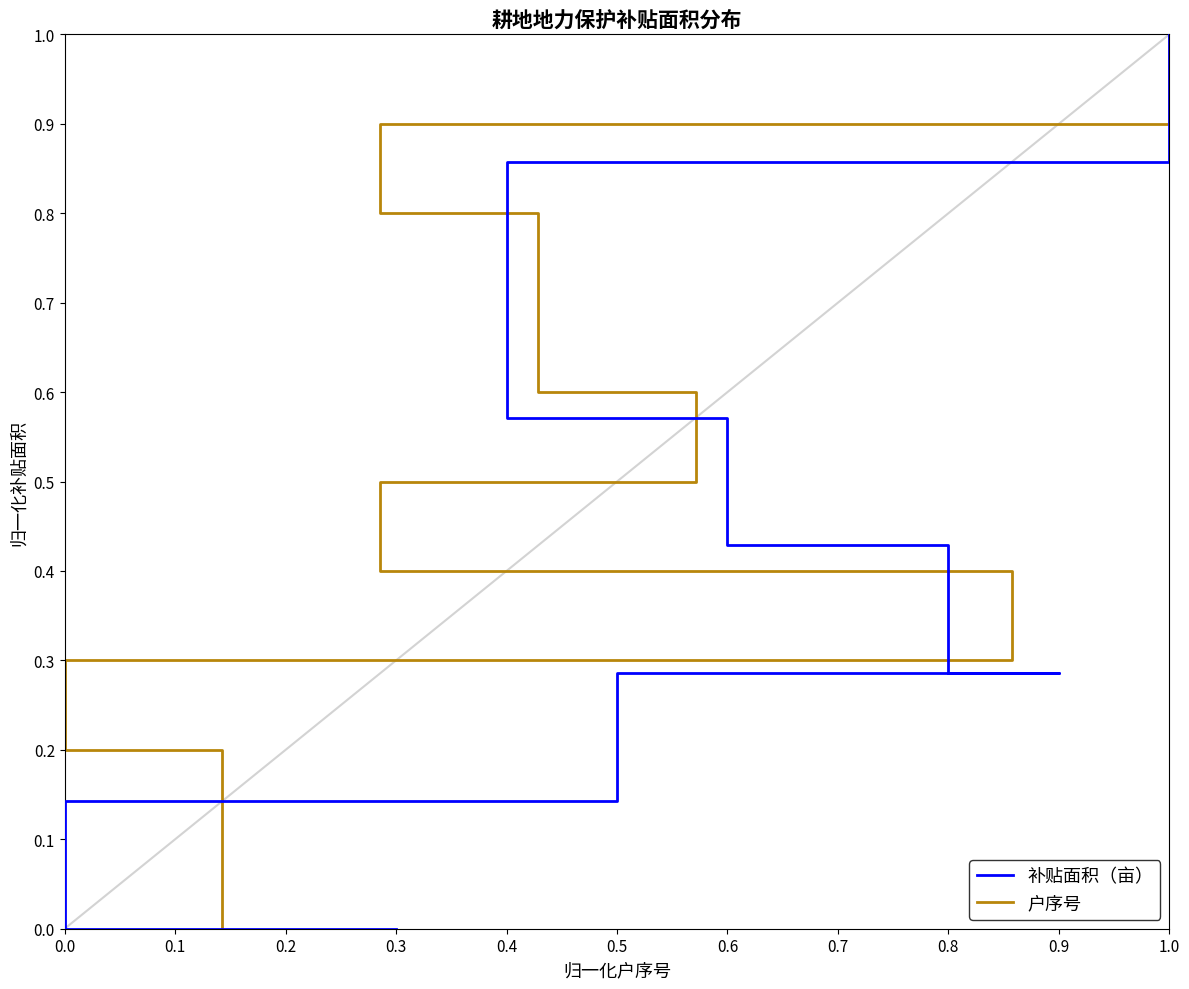

Is it true that 补贴面积（亩） equals 0.5 at 0.9?

False